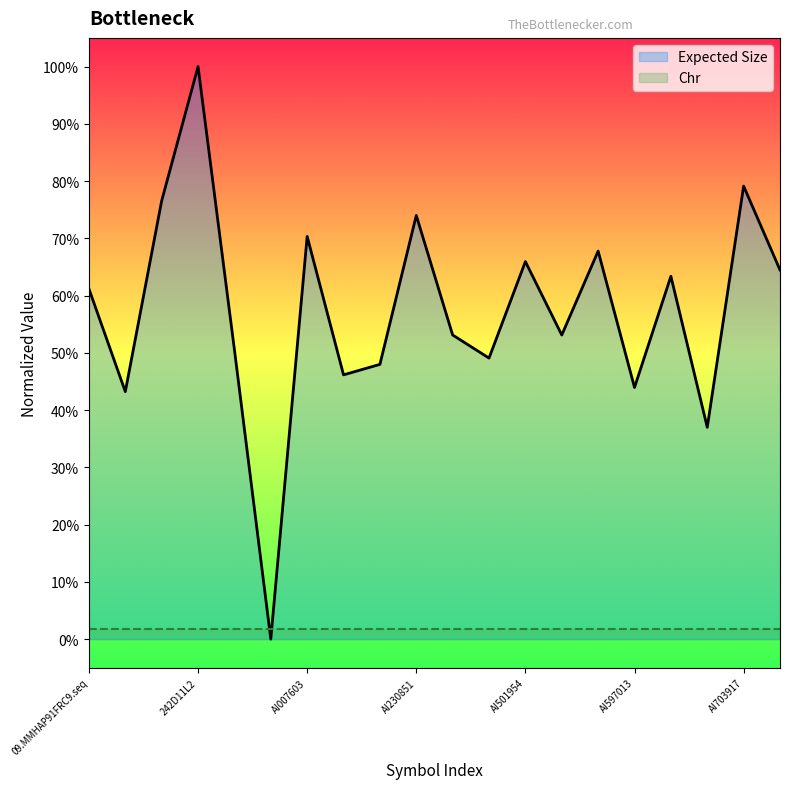

What is the value of the 10th point from the left?

0.7